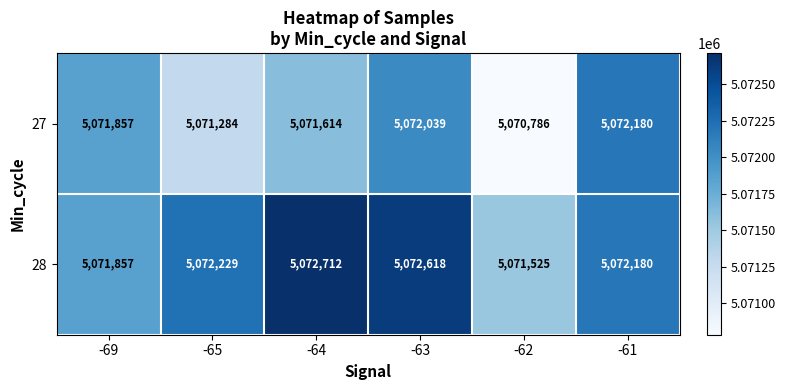

How many distinct data groups are displayed?

2